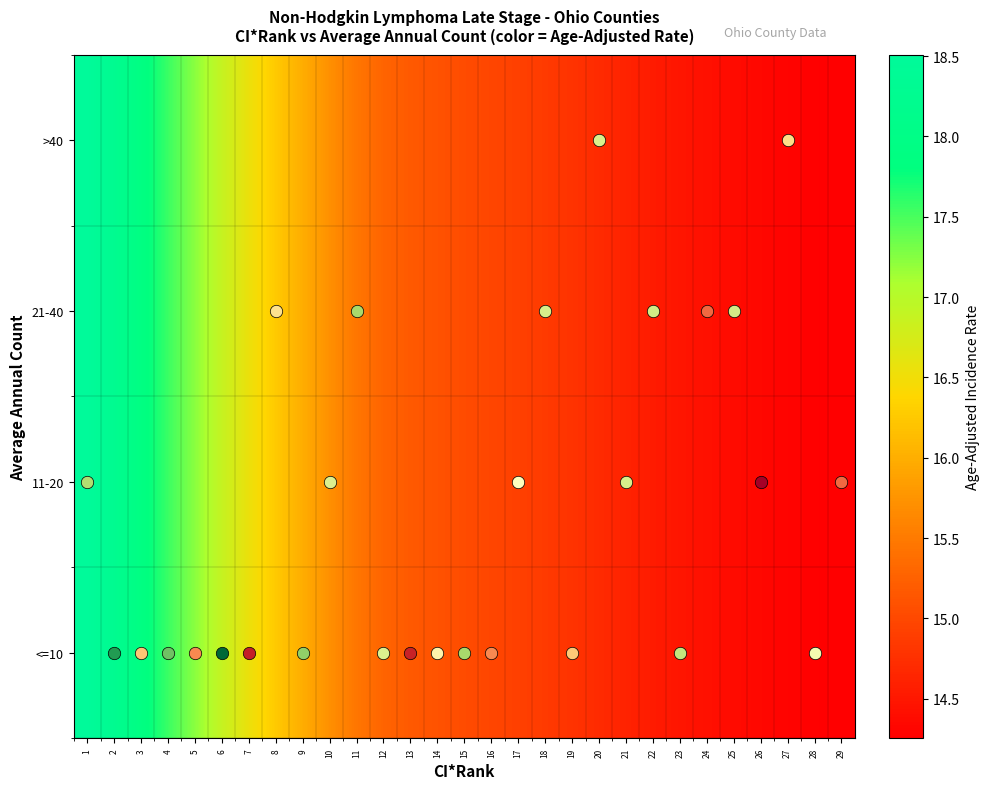

Reading left to right, list all the values displayed in this chart.

<=10: 1=18.5	2=18.3	3=17.9	4=17.6	5=17.2	6=16.9	7=16.5	8=16.3	9=16.0	10=15.7	11=15.5	12=15.3	13=15.2	14=15.1	15=15.0	16=15.0	17=14.9	18=14.9	19=14.8	20=14.7	21=14.6	22=14.5	23=14.5	24=14.4	25=14.4	26=14.3	27=14.3	28=14.3	29=14.3
11-20: 1=18.5	2=18.3	3=17.9	4=17.6	5=17.2	6=16.9	7=16.5	8=16.3	9=16.0	10=15.7	11=15.5	12=15.3	13=15.2	14=15.1	15=15.0	16=15.0	17=14.9	18=14.9	19=14.8	20=14.7	21=14.6	22=14.5	23=14.5	24=14.4	25=14.4	26=14.3	27=14.3	28=14.3	29=14.3
21-40: 1=18.5	2=18.3	3=17.9	4=17.6	5=17.2	6=16.9	7=16.5	8=16.3	9=16.0	10=15.7	11=15.5	12=15.3	13=15.2	14=15.1	15=15.0	16=15.0	17=14.9	18=14.9	19=14.8	20=14.7	21=14.6	22=14.5	23=14.5	24=14.4	25=14.4	26=14.3	27=14.3	28=14.3	29=14.3
>40: 1=18.5	2=18.3	3=17.9	4=17.6	5=17.2	6=16.9	7=16.5	8=16.3	9=16.0	10=15.7	11=15.5	12=15.3	13=15.2	14=15.1	15=15.0	16=15.0	17=14.9	18=14.9	19=14.8	20=14.7	21=14.6	22=14.5	23=14.5	24=14.4	25=14.4	26=14.3	27=14.3	28=14.3	29=14.3